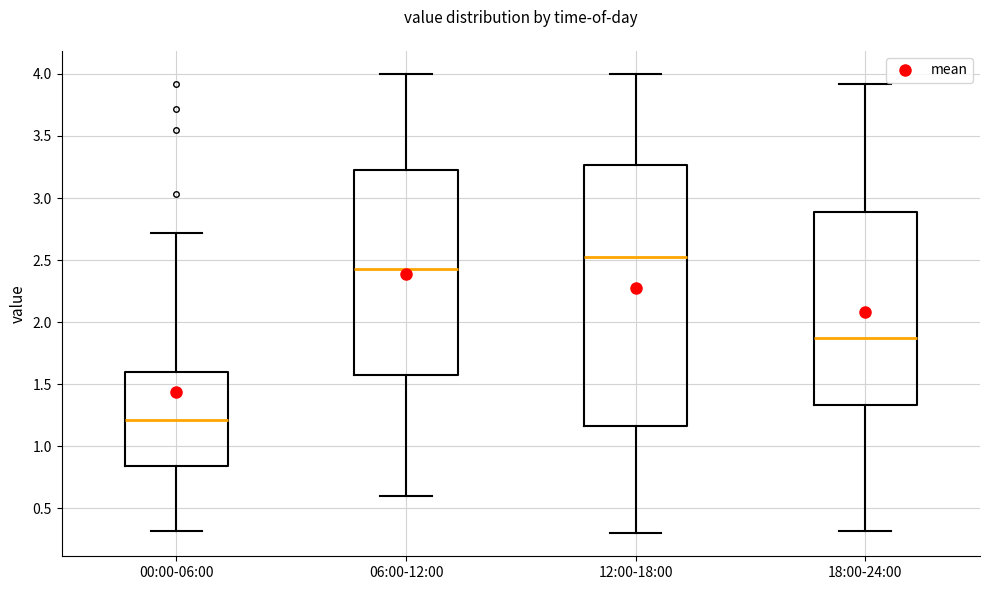

Reading left to right, read every box against the y-axis: the position of its median line, the range the box covers, and the ends of its whiskers. The values are not printed on the chart, so give them approximately, as read against the axis.

00:00-06:00: median 1.20, box 0.85 to 1.60, whiskers 0.30 to 2.70
06:00-12:00: median 2.45, box 1.60 to 3.25, whiskers 0.60 to 4.00
12:00-18:00: median 2.55, box 1.15 to 3.25, whiskers 0.30 to 4.00
18:00-24:00: median 1.90, box 1.35 to 2.90, whiskers 0.30 to 3.90